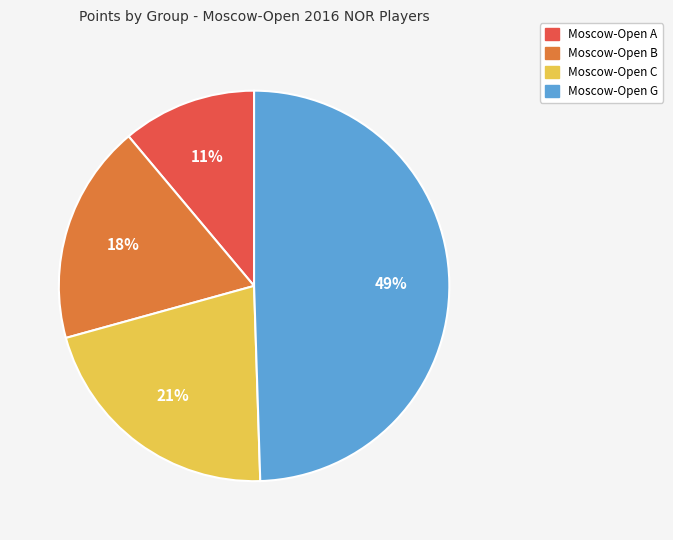

Is there a majority slice in this chart?

No